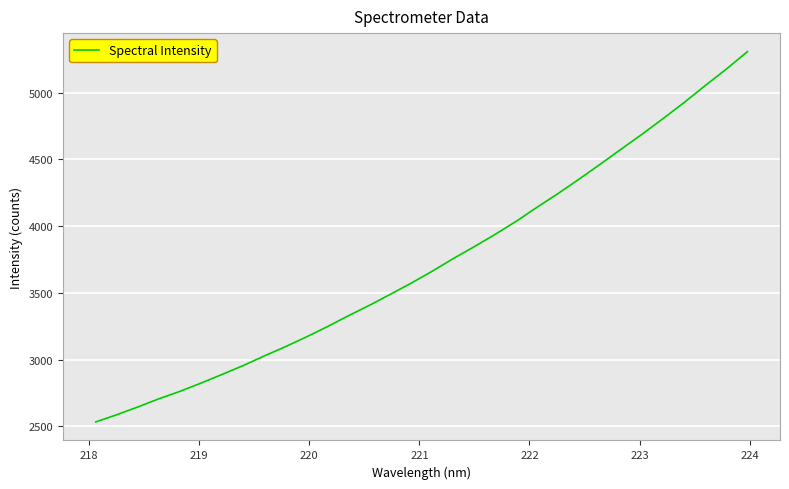

What is the greatest value displayed?

5307.4